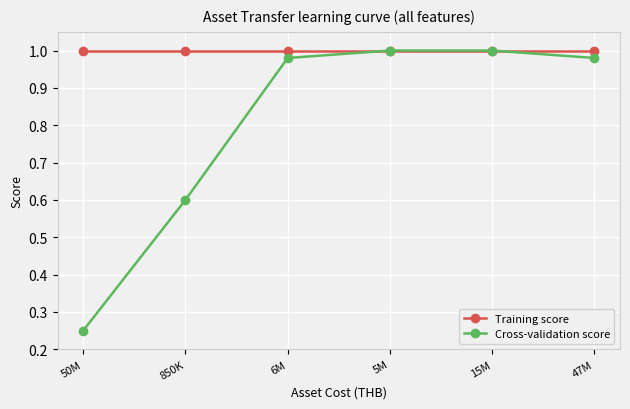

True or false: Cross-validation score has more than 2 interior local peaks.

False